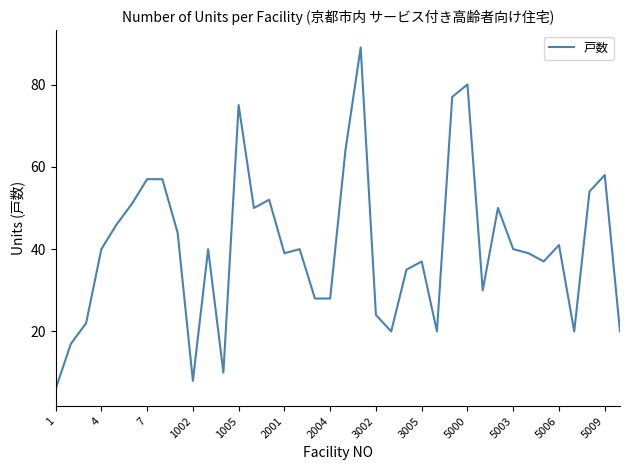

What is the maximum value shown in the chart?

89